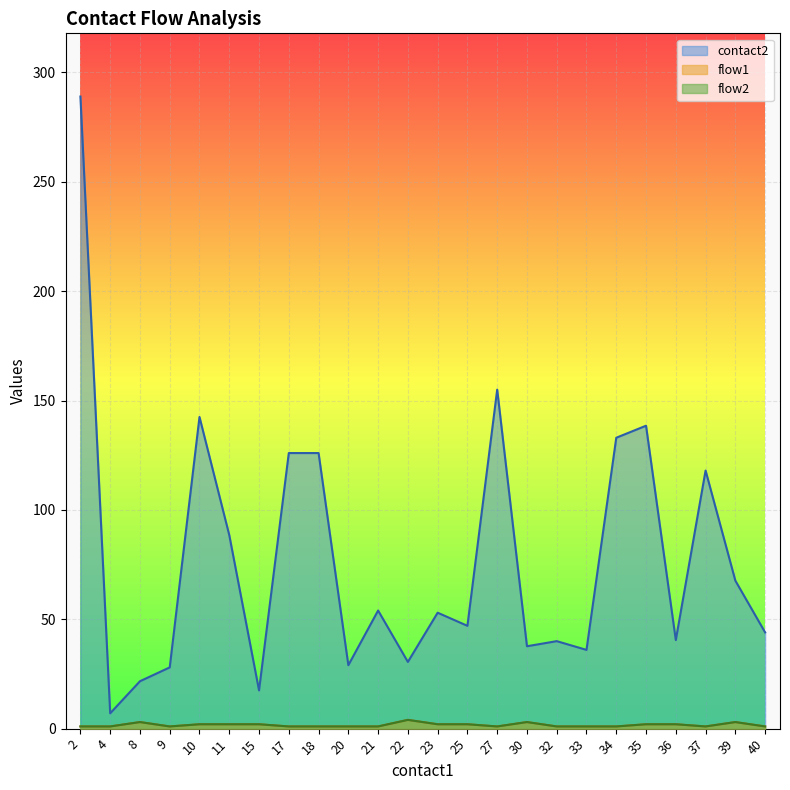

Is it true that flow2 equals 1 at 11?

False